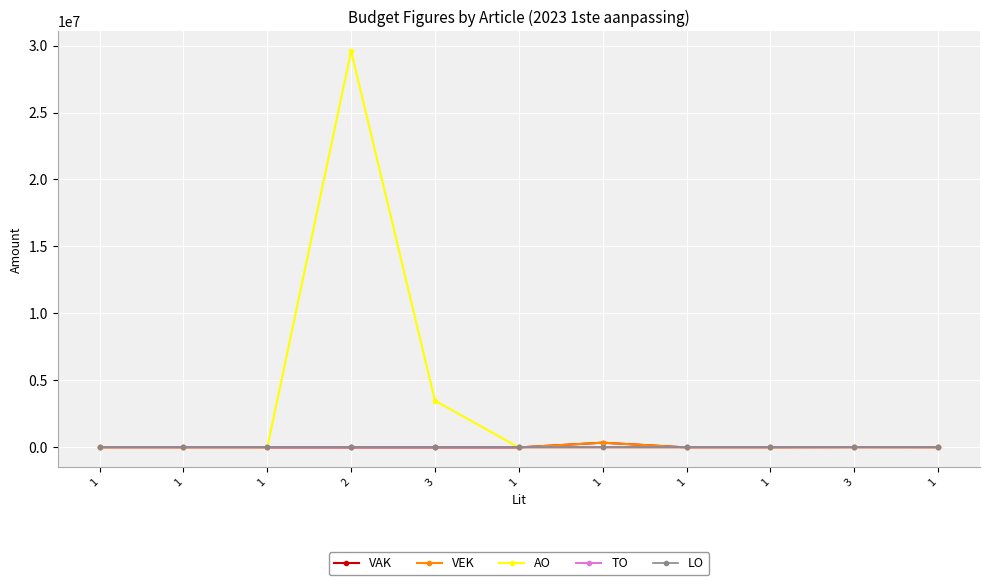

Rank the series at 3 from highest to lowest value.

AO, VAK, VEK, TO, LO